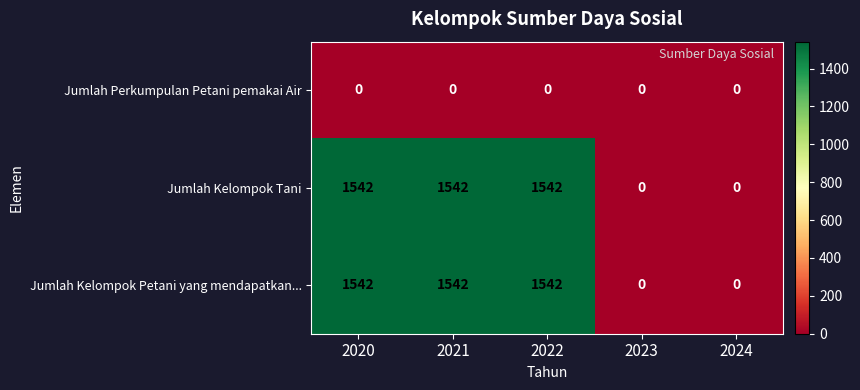

Reading right to left, list all the values displayed in this chart.

Jumlah Perkumpulan Petani pemakai Air: 0	0	0	0	0
Jumlah Kelompok Tani: 0	0	1542	1542	1542
Jumlah Kelompok Petani yang mendapatkan...: 0	0	1542	1542	1542